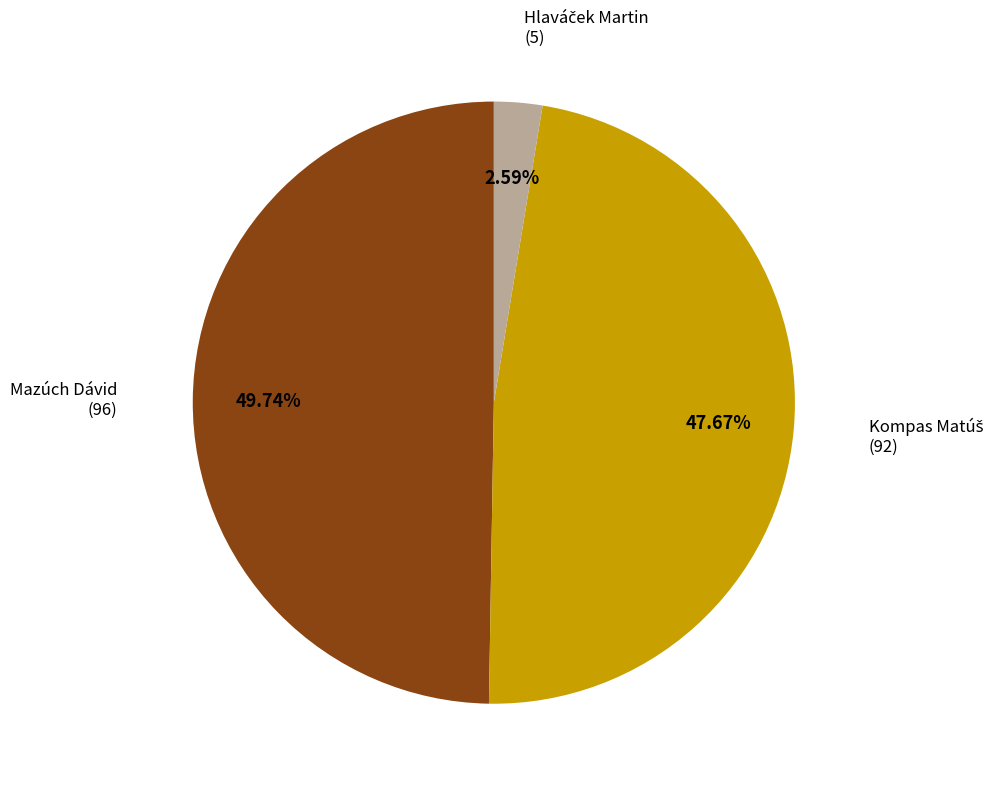

Is there any slice that represents more than half of the pie?

No